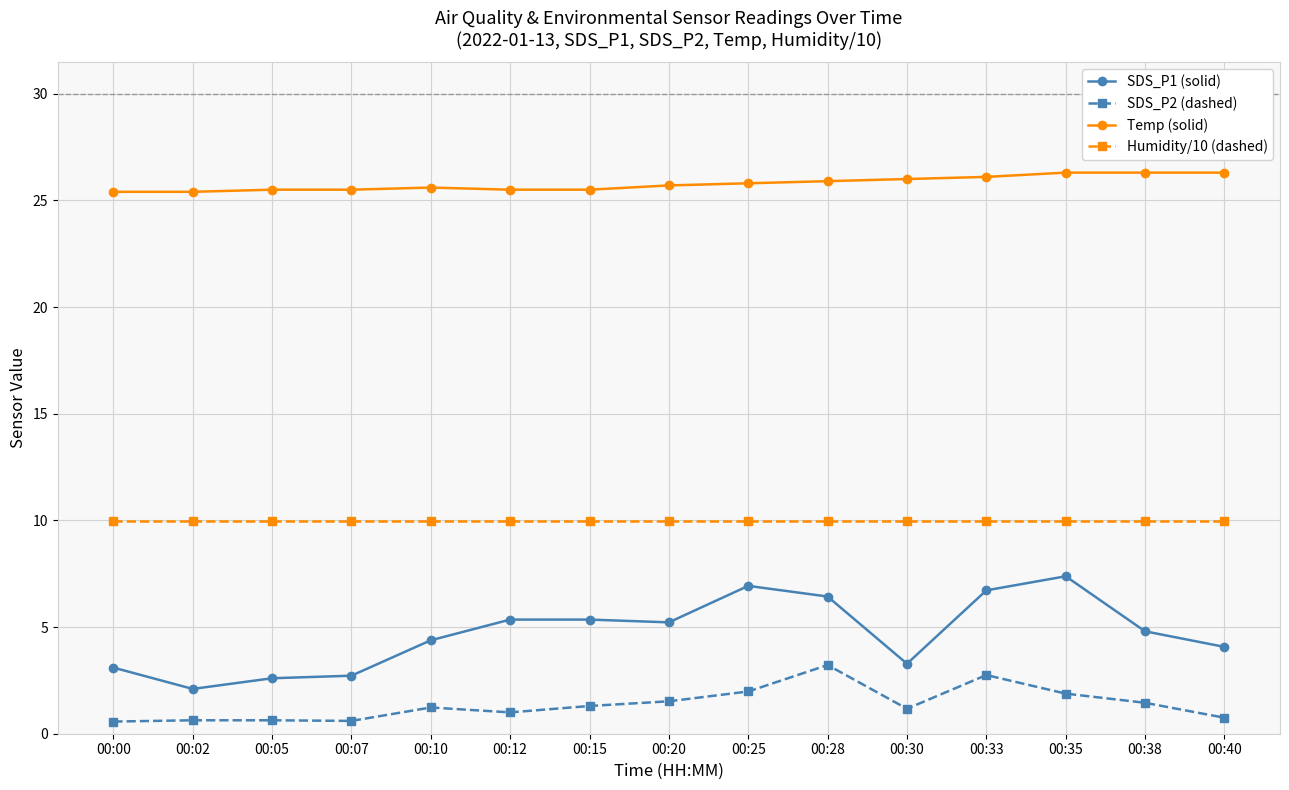

Rank the series by their maximum value, from lowest to highest.

SDS_P2 (dashed), SDS_P1 (solid), Humidity/10 (dashed), Temp (solid)